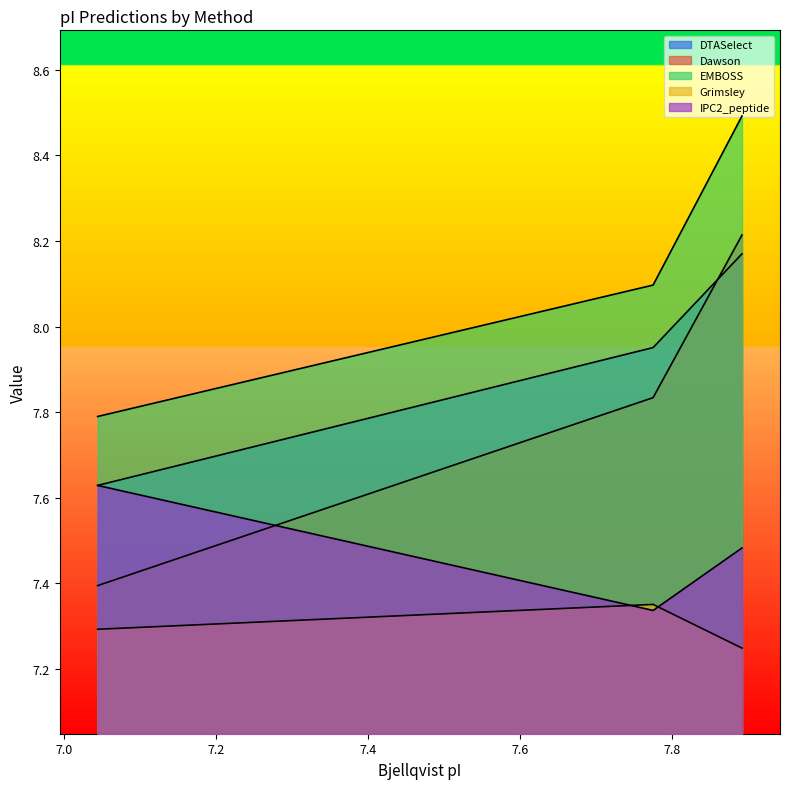

Reading left to right, transcribe all the data shown in this chart.

DTASelect: 7.8	8.1	8.5
Dawson: 7.4	7.8	8.2
EMBOSS: 7.6	8.0	8.2
Grimsley: 7.6	7.3	7.5
IPC2_peptide: 7.3	7.4	7.2